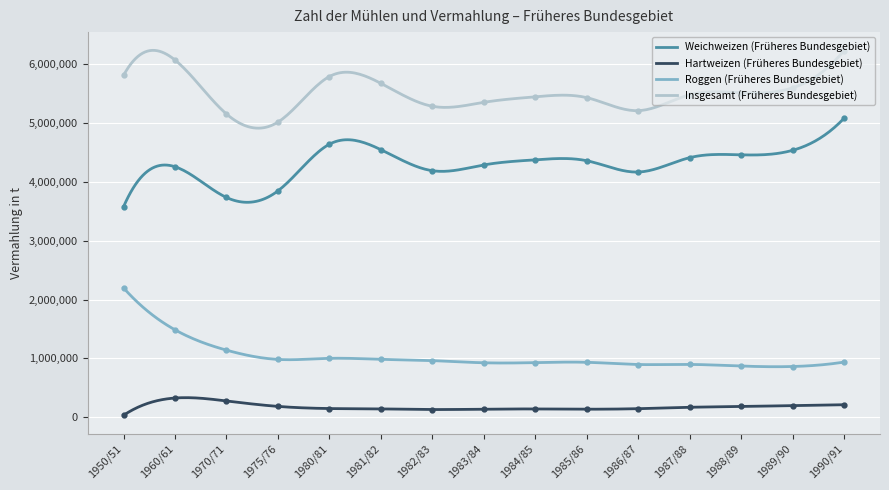

Between 1983/84 and 1987/88, which is larger?

1987/88